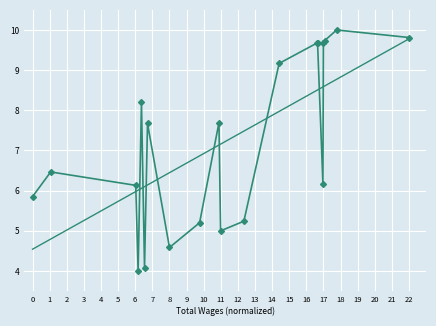

Which has a higher value, 11 or 16?

11